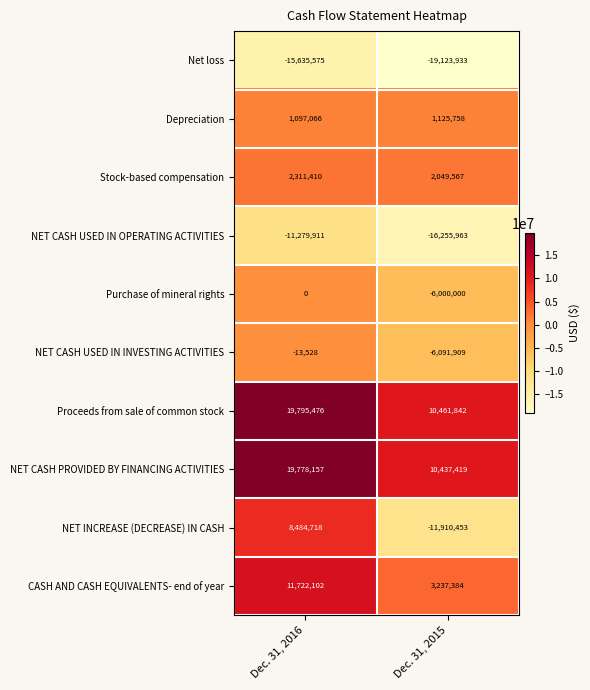

Reading right to left, transcribe all the data shown in this chart.

Net loss: -19123933	-15635575
Depreciation: 1125758	1097066
Stock-based compensation: 2049567	2311410
NET CASH USED IN OPERATING ACTIVITIES: -16255963	-11279911
Purchase of mineral rights: -6000000	0
NET CASH USED IN INVESTING ACTIVITIES: -6091909	-13528
Proceeds from sale of common stock: 10461842	19795476
NET CASH PROVIDED BY FINANCING ACTIVITIES: 10437419	19778157
NET INCREASE (DECREASE) IN CASH: -11910453	8484718
CASH AND CASH EQUIVALENTS- end of year: 3237384	11722102